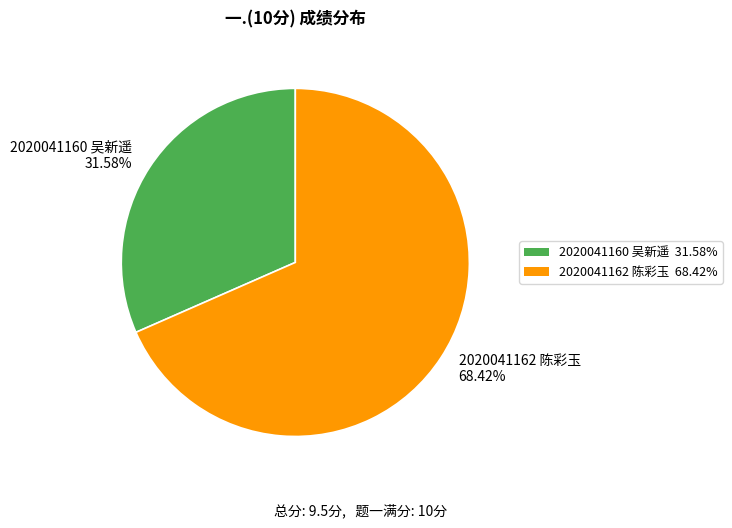

Is 2020041162 陈彩玉 the majority of the pie?

Yes